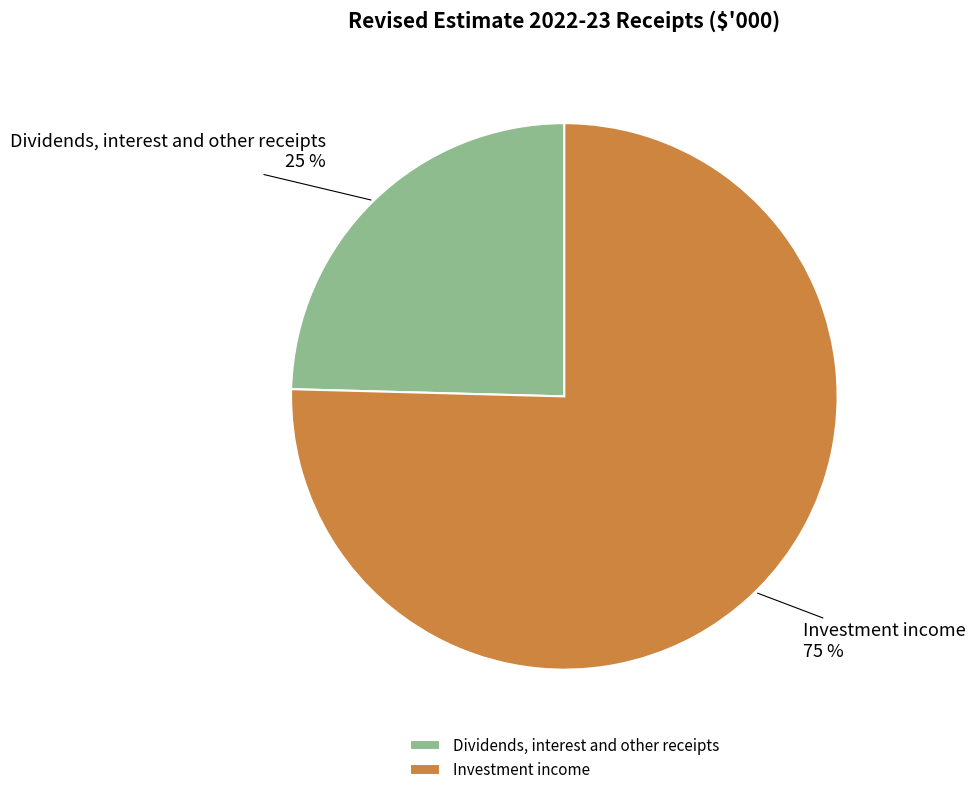

Rank the categories by value from highest to lowest.

Investment income, Dividends, interest and other receipts